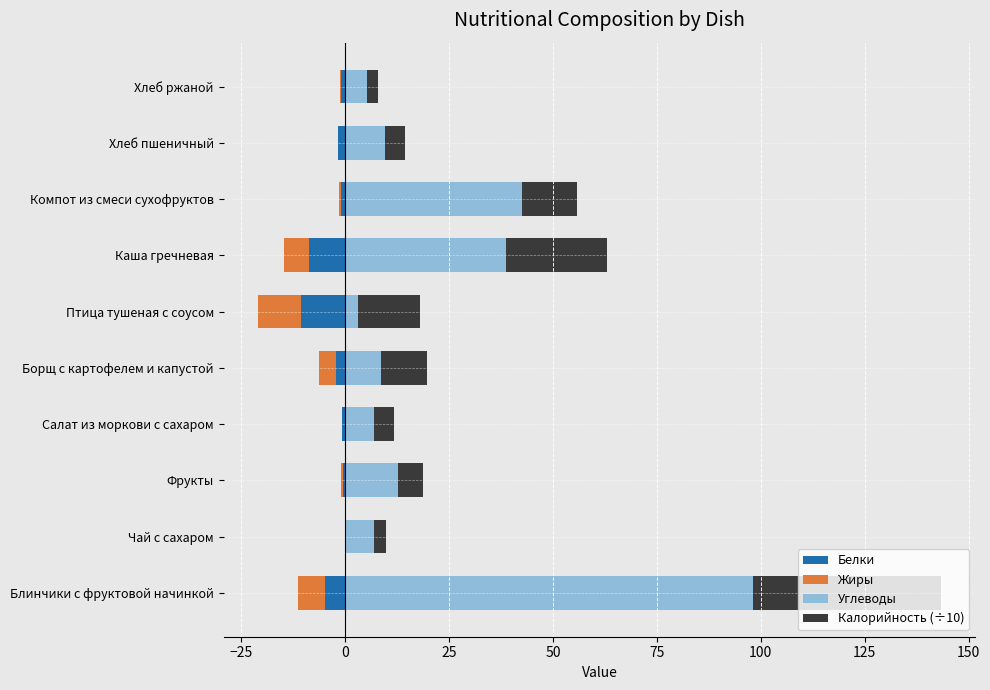

What is the spread (max minus min) of values at Фрукты?

13.3